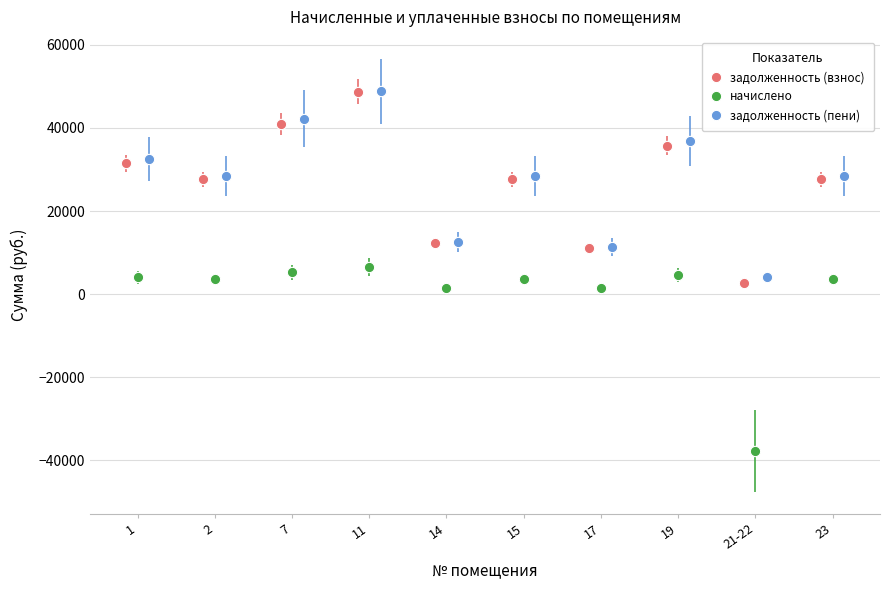

Which series reaches the minimum Y coordinate?

начислено